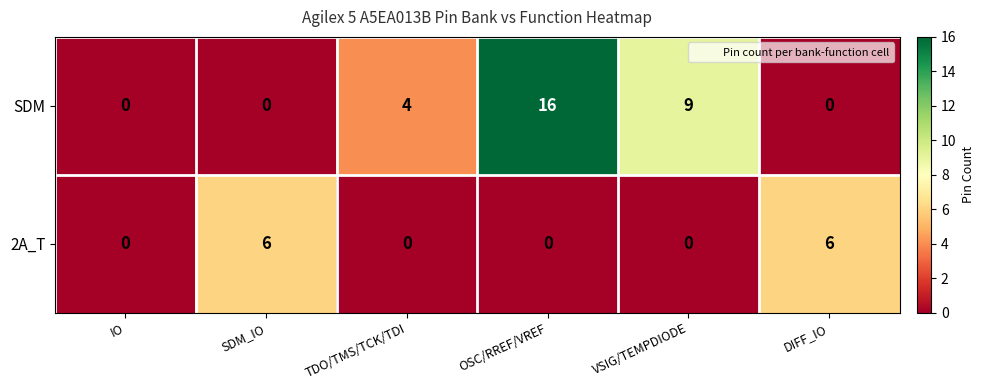

At how many categories does at least one series exceed 10?

1